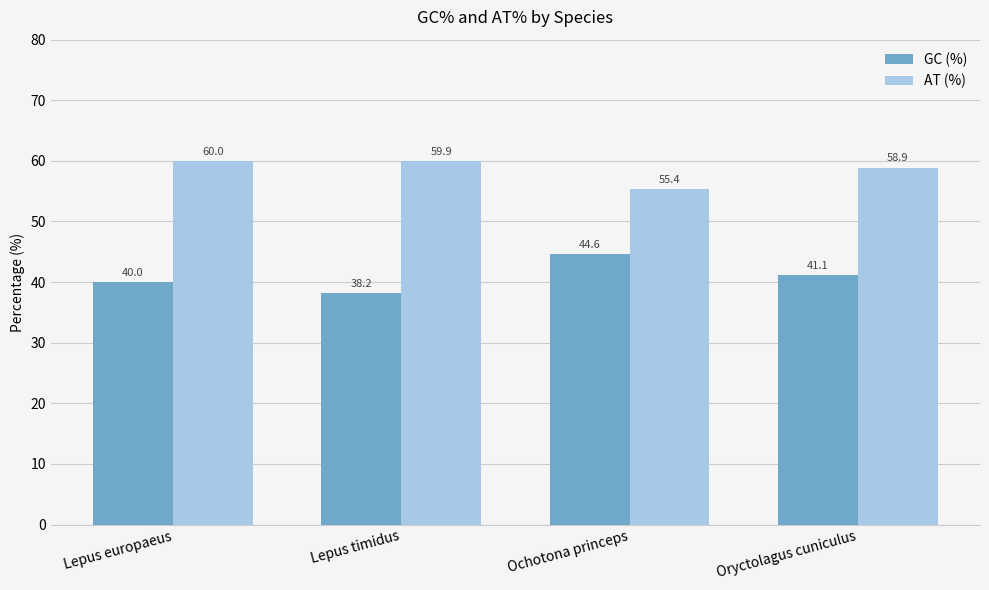

What is the sum of the AT (%) values at Lepus europaeus and Ochotona princeps?

115.4